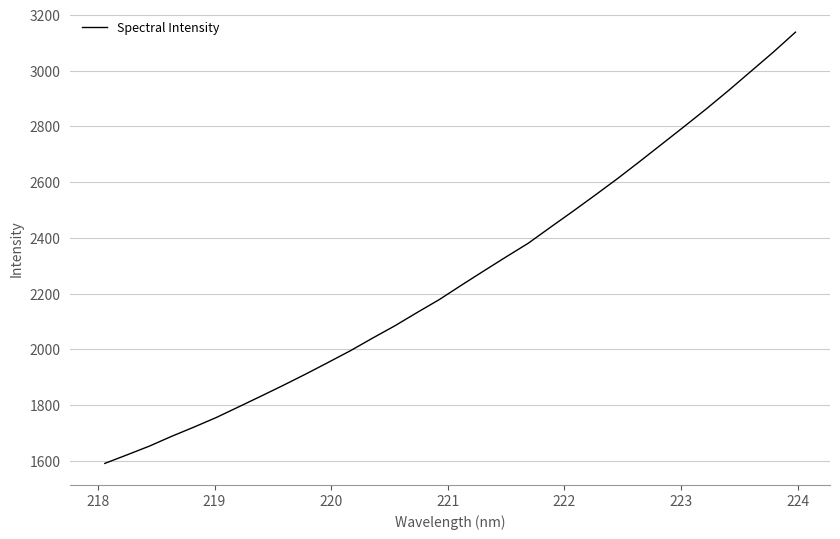

Count the number of values greater than 2230.

16